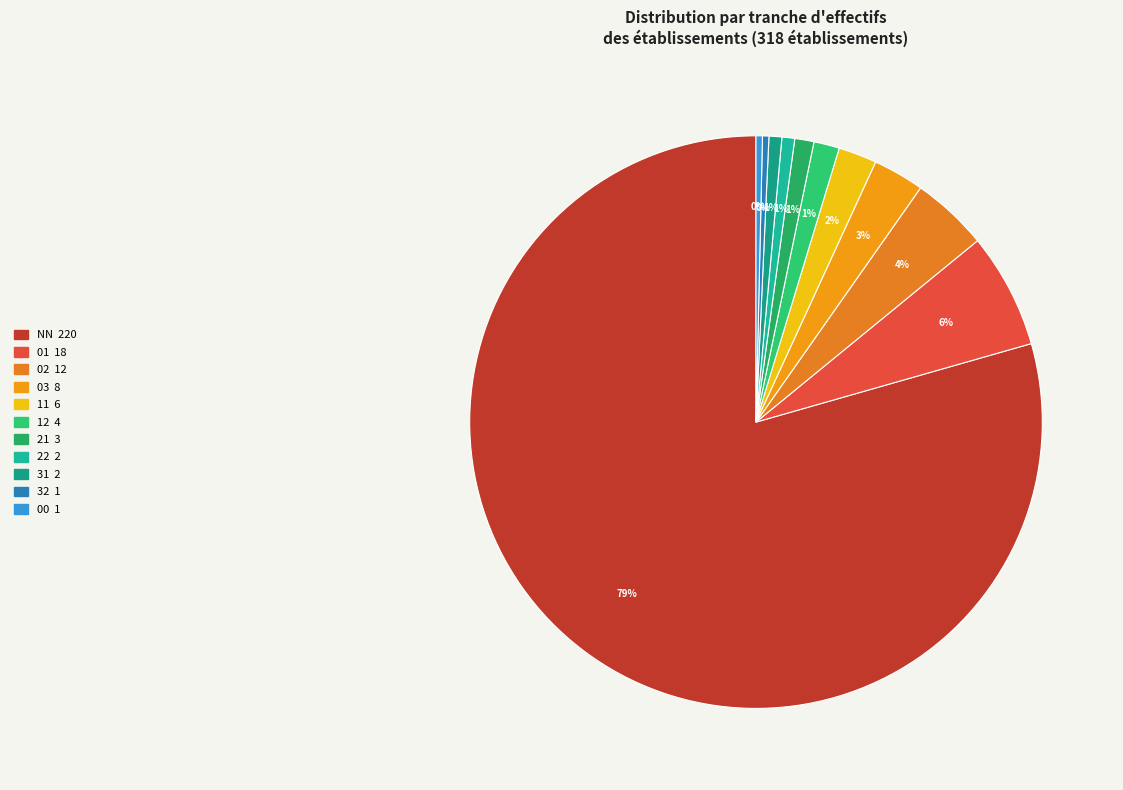

How many slices are in this pie chart?

11